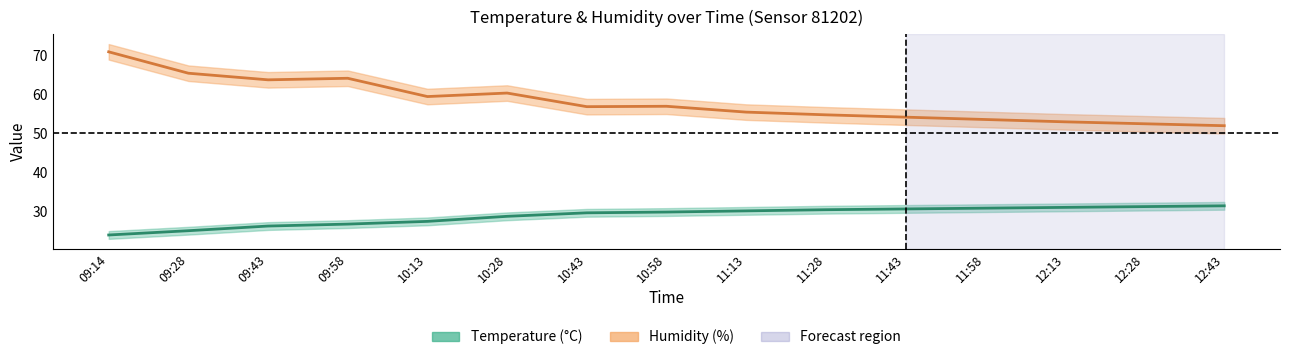

True or false: temperature has a value of 38.6 at 10:43.

False